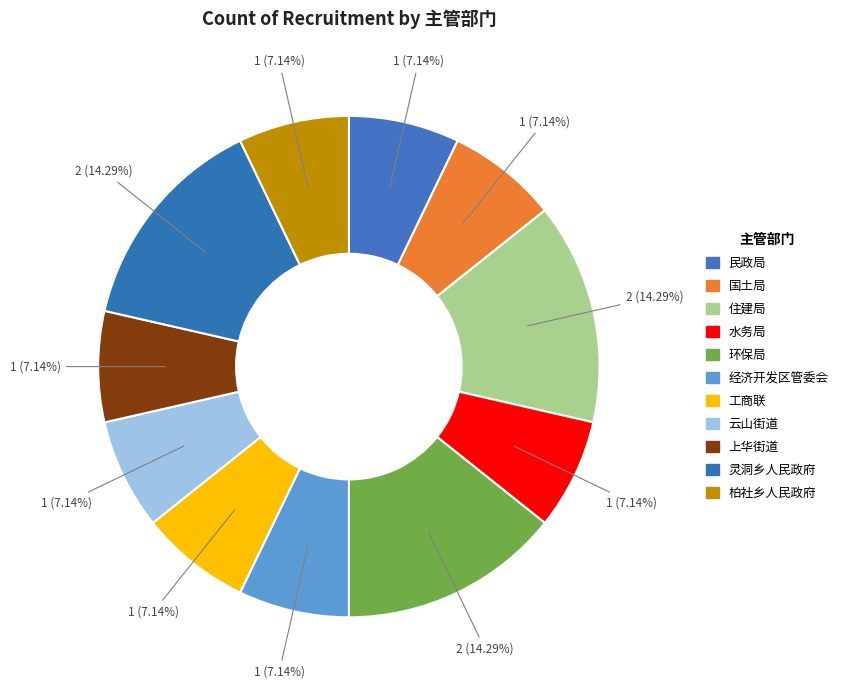

Combined, do 上华街道 and 住建局 account for over 50%?

No